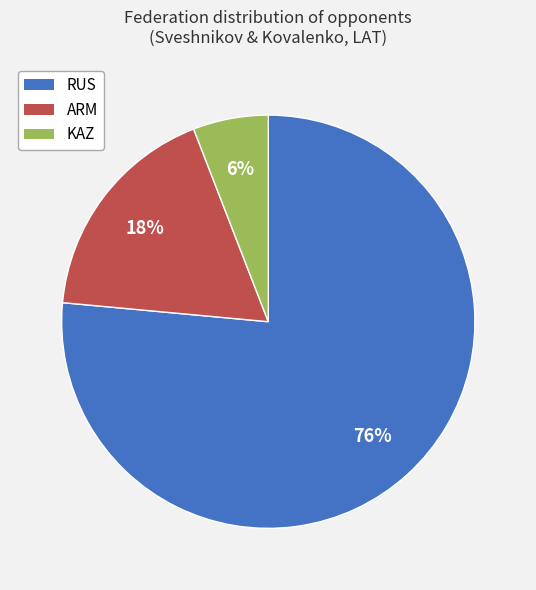

Is there a majority slice in this chart?

Yes